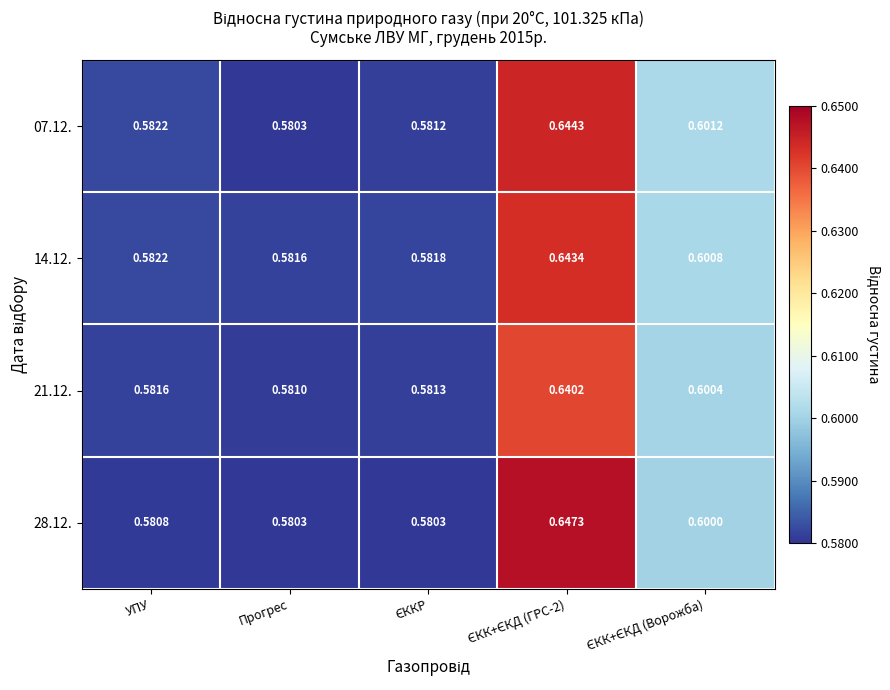

Where is 07.12. nearest to the value 0?

Прогрес